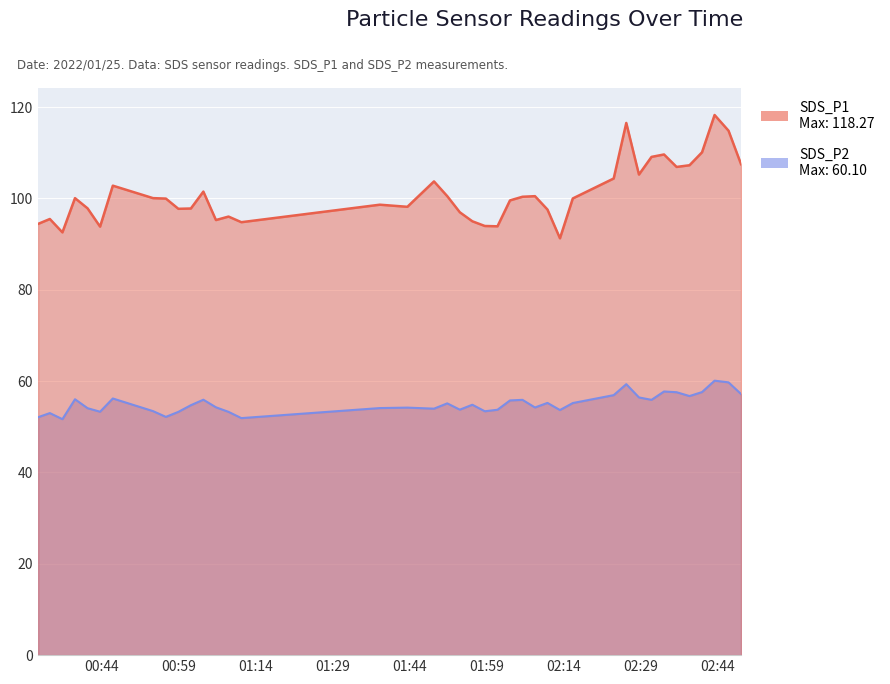

What is the total value across all series at 2022/01/25 02:40:54?

167.7